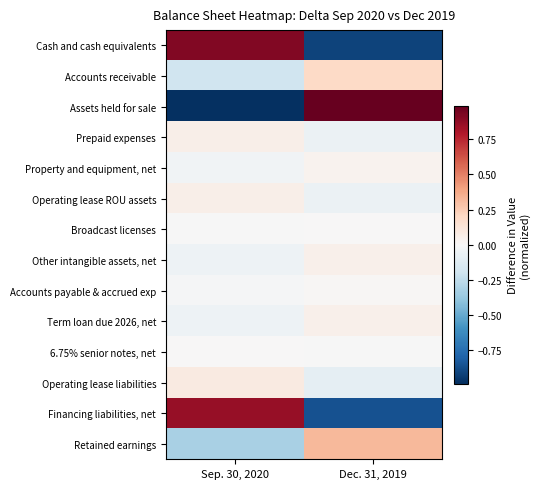

At Dec. 31, 2019, list the series in order from largest to smallest.

Assets held for sale, Retained earnings, Accounts receivable, Term loan due 2026, net, Other intangible assets, net, Property and equipment, net, Accounts payable & accrued exp, Broadcast licenses, 6.75% senior notes, net, Operating lease ROU assets, Prepaid expenses, Operating lease liabilities, Financing liabilities, net, Cash and cash equivalents